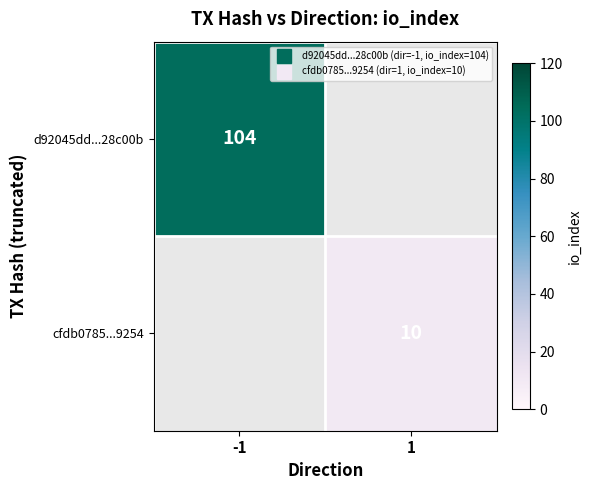

The d92045dd...28c00b series shows 183.0 at -1. True or false?

False